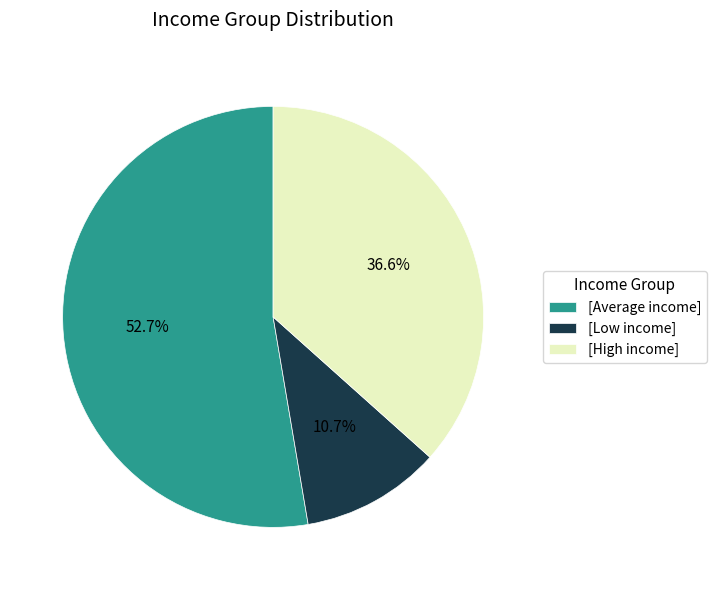

Is [Average income] the majority of the pie?

Yes